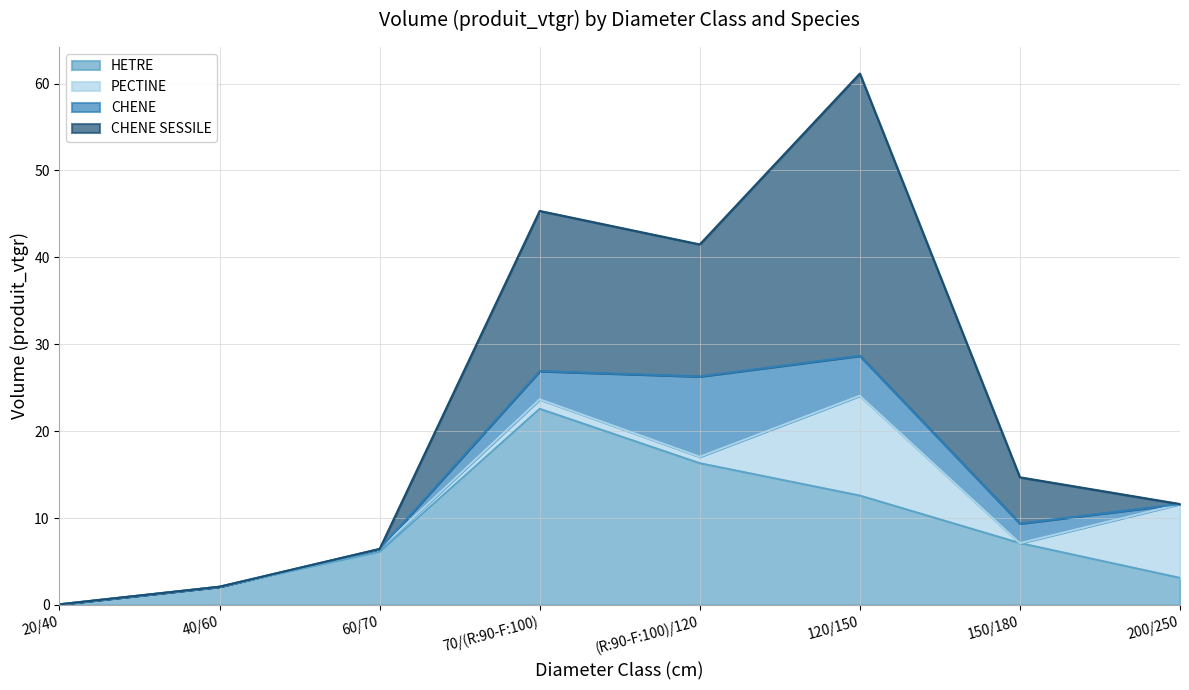

True or false: HETRE has more than 1 points higher than both neighbors.

False